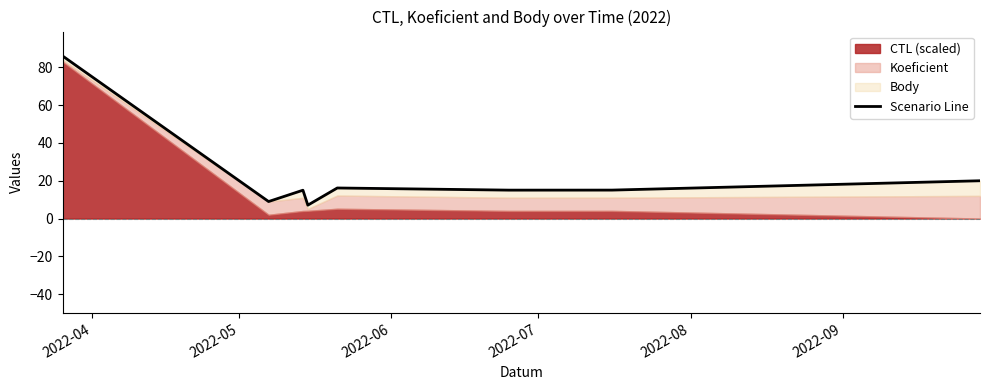

How many interior local valleys (lower than both neighbors) does the data have?

3